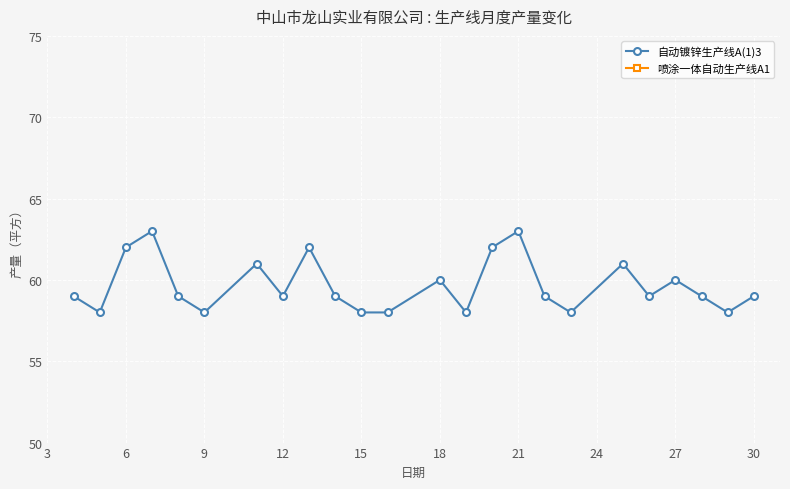

How many lines are shown in the chart?

2